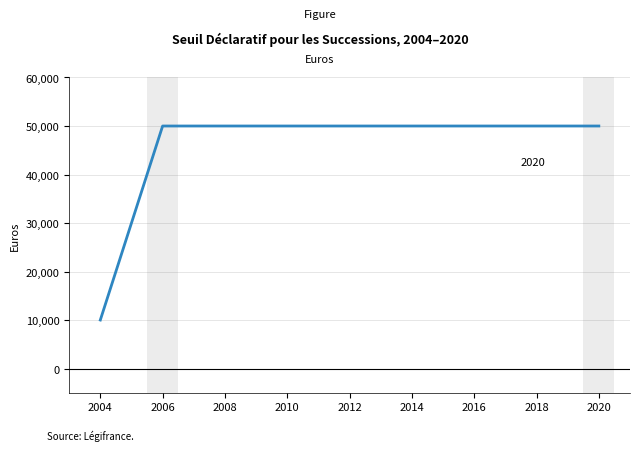

What is the average value?

40000